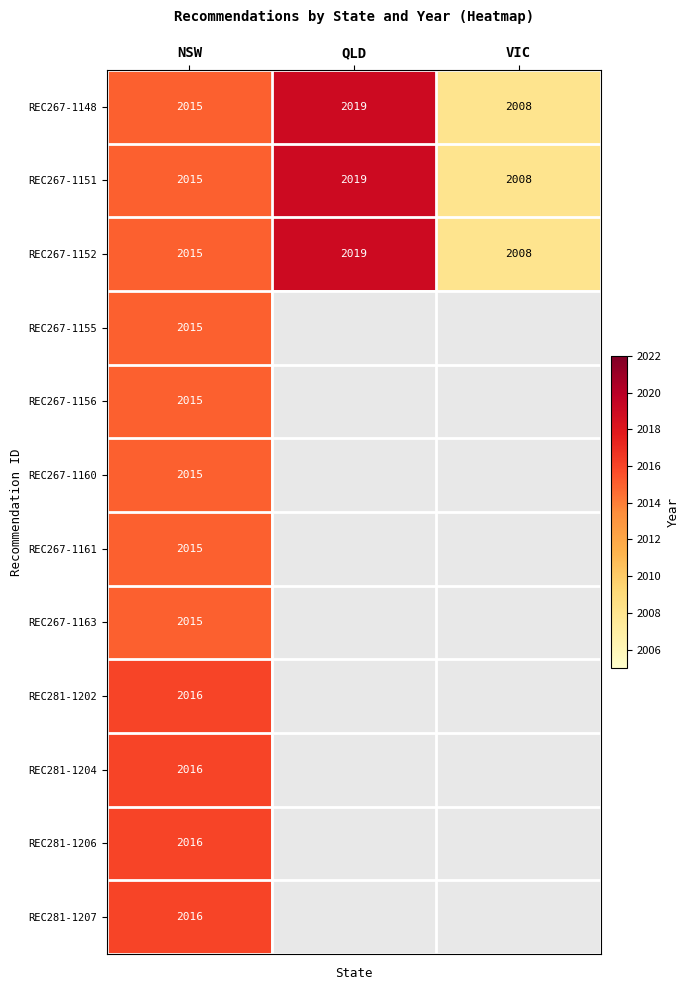

How many REC267-1152 values are between 2008 and 2019?

3